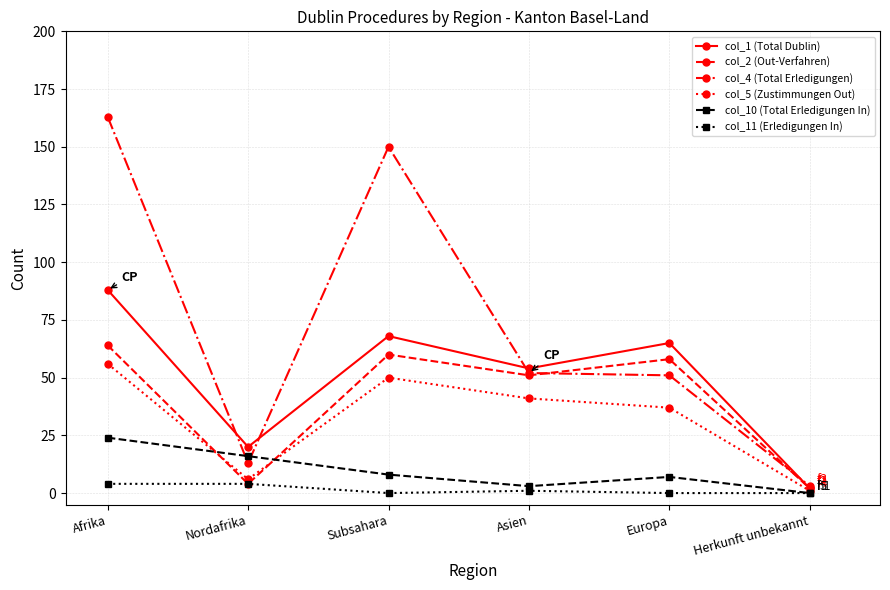

Count the col_10 (Total Erledigungen In) values in the range 3 to 16.

4